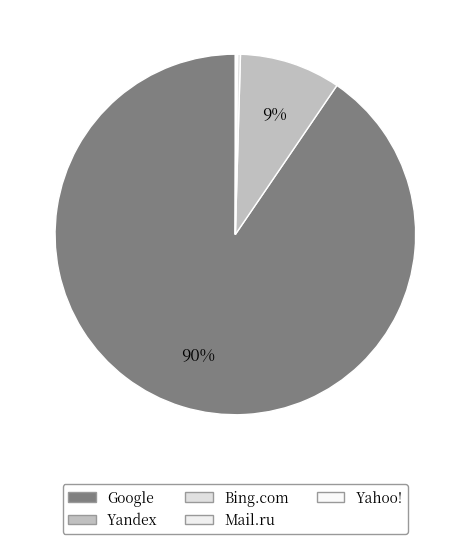

What is the majority slice?

Google